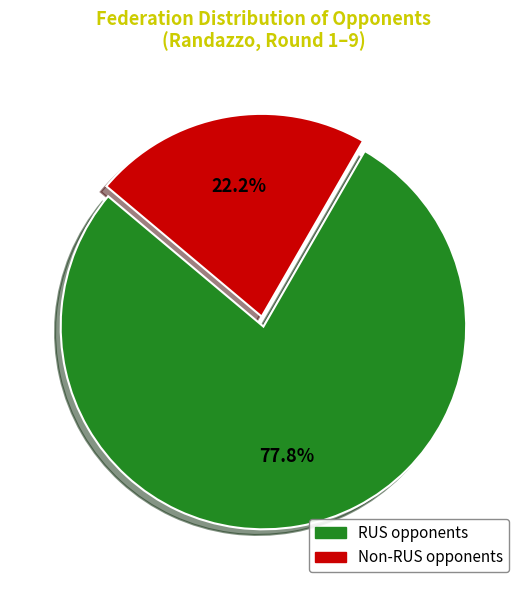

Is there a majority slice in this chart?

Yes